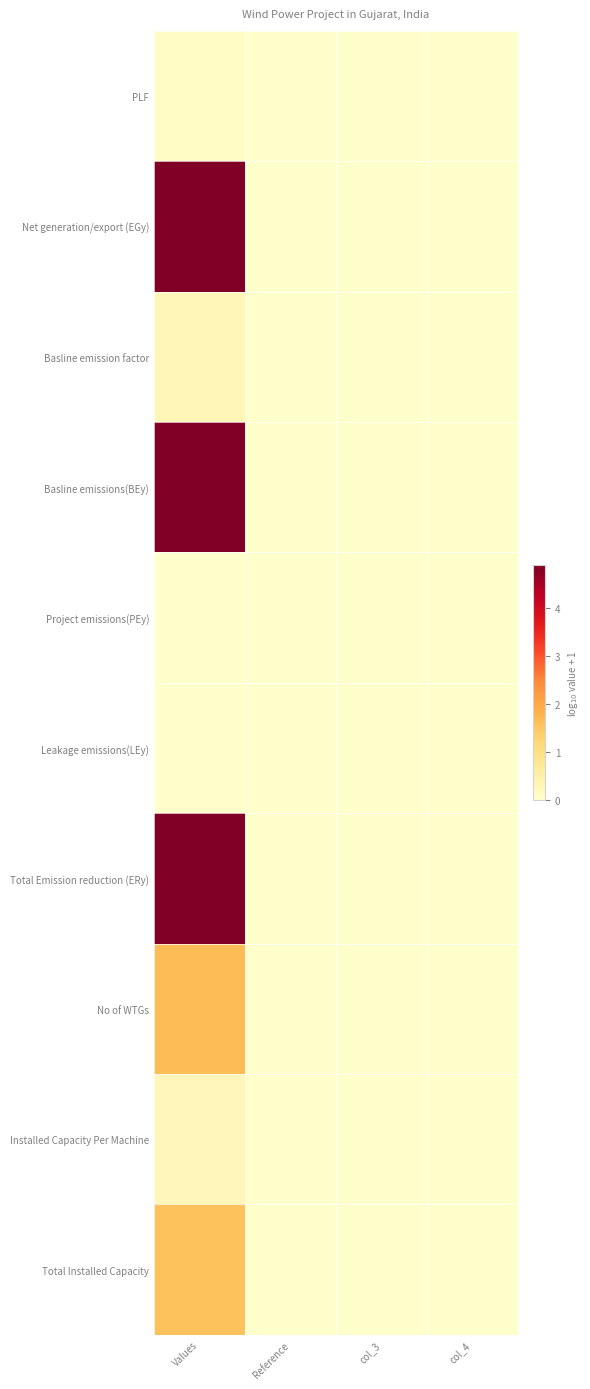

Reading left to right, transcribe all the data shown in this chart.

PLF: Values=0.1	Reference=0.0	col_3=0.0	col_4=0.0
Net generation/export (EGy): Values=4.9	Reference=0.0	col_3=0.0	col_4=0.0
Basline emission factor: Values=0.3	Reference=0.0	col_3=0.0	col_4=0.0
Basline emissions(BEy): Values=4.9	Reference=0.0	col_3=0.0	col_4=0.0
Project emissions(PEy): Values=0.0	Reference=0.0	col_3=0.0	col_4=0.0
Leakage emissions(LEy): Values=0.0	Reference=0.0	col_3=0.0	col_4=0.0
Total Emission reduction (ERy): Values=4.9	Reference=0.0	col_3=0.0	col_4=0.0
No of WTGs: Values=1.7	Reference=0.0	col_3=0.0	col_4=0.0
Installed Capacity Per Machine: Values=0.3	Reference=0.0	col_3=0.0	col_4=0.0
Total Installed Capacity: Values=1.6	Reference=0.0	col_3=0.0	col_4=0.0